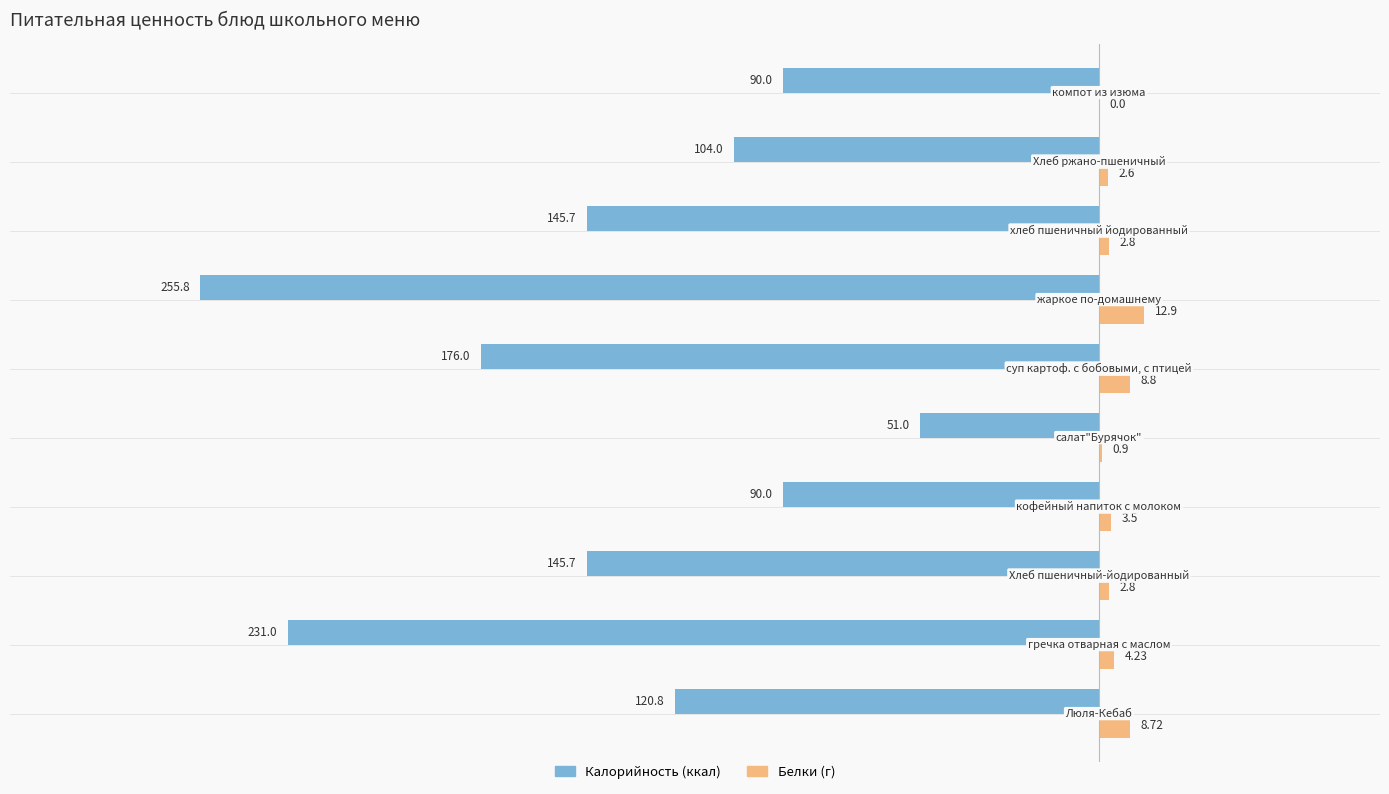

Count the number of categories in the chart.

10